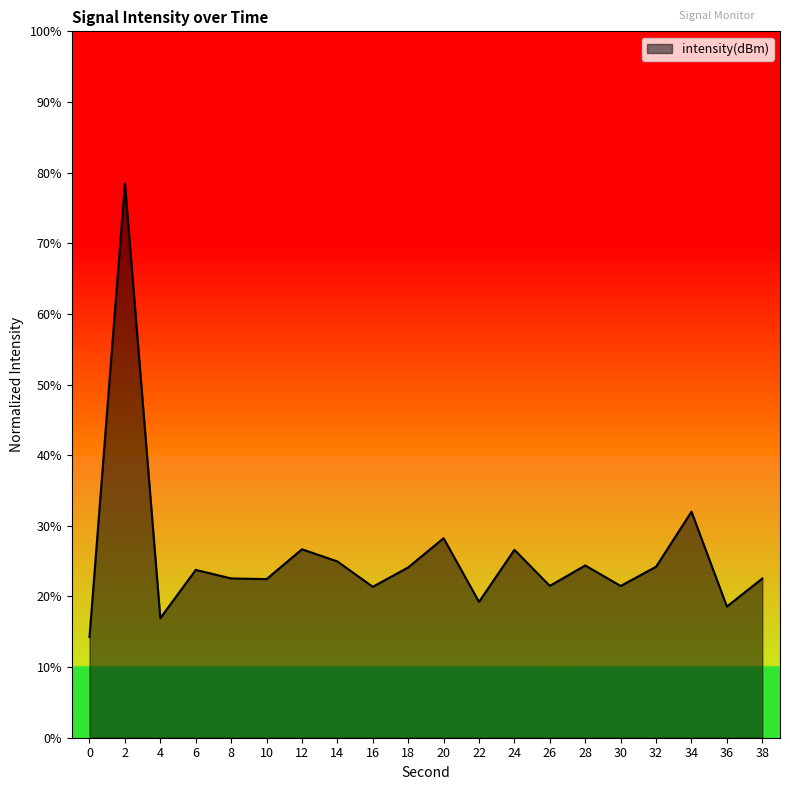

What is the change in value from 0 to 26?

+7.2